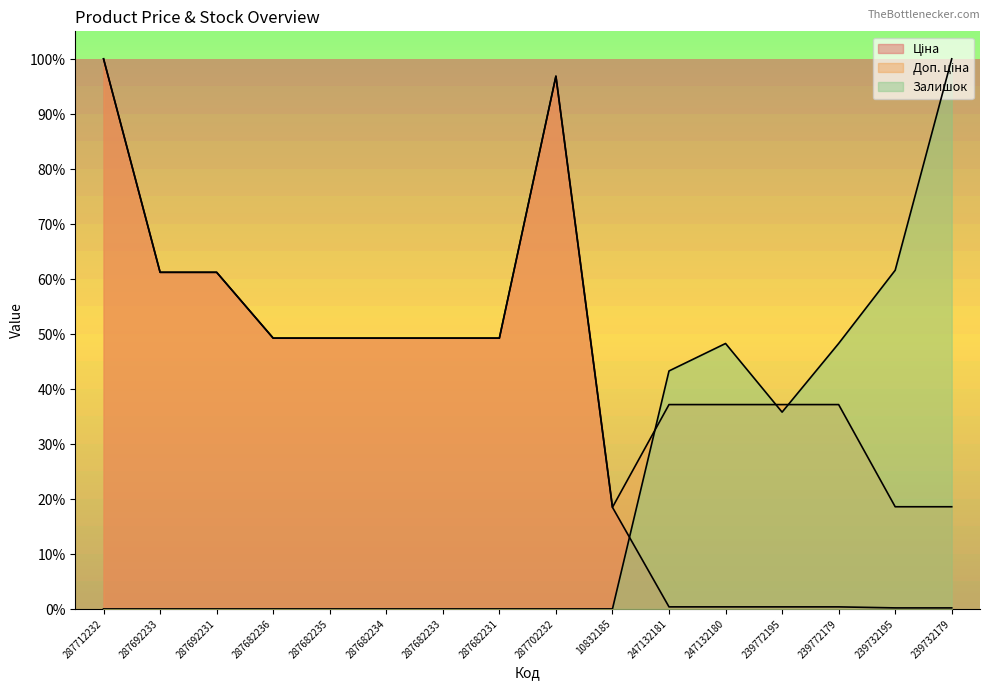

What is the total value across all series at 287692233?

1.2